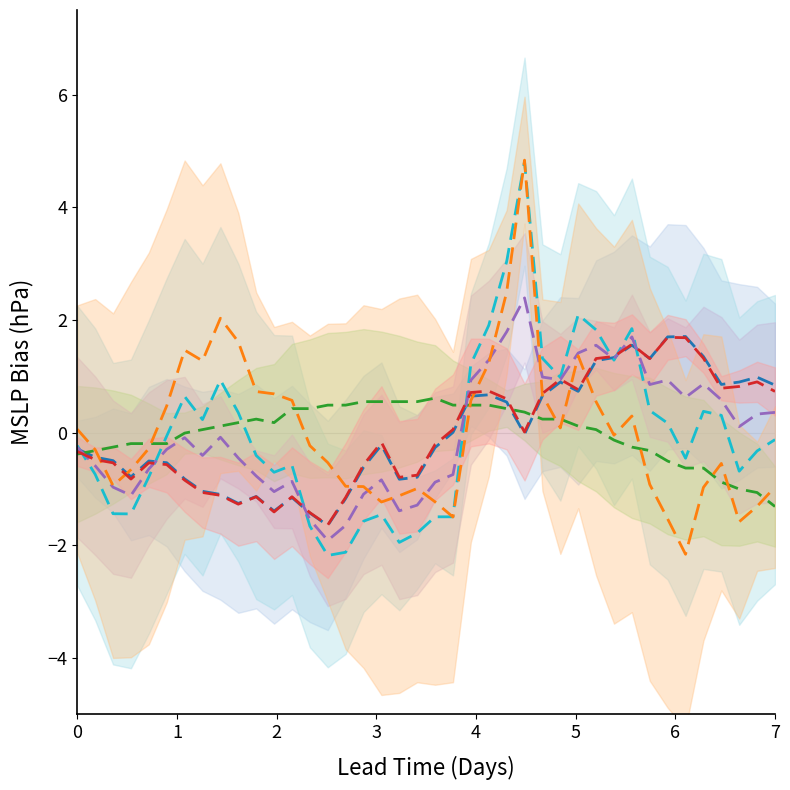

How many negative values does the col_5 (normalized) series have?

22